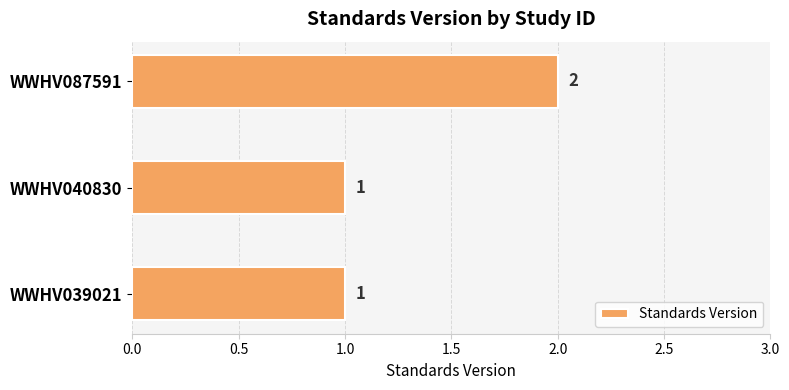

Approximately how many times larger is the value at WWHV039021 compared to WWHV040830?

1.0